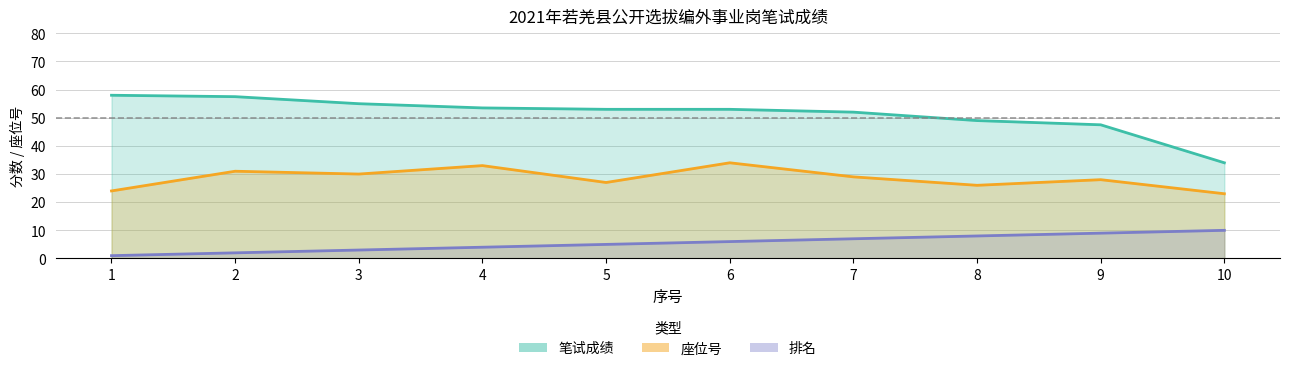

Count the number of categories in the chart.

10